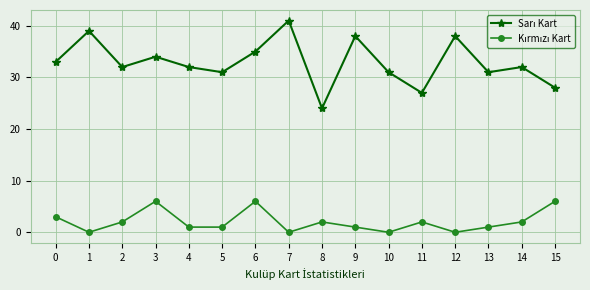

Does the chart have visible grid lines?

Yes